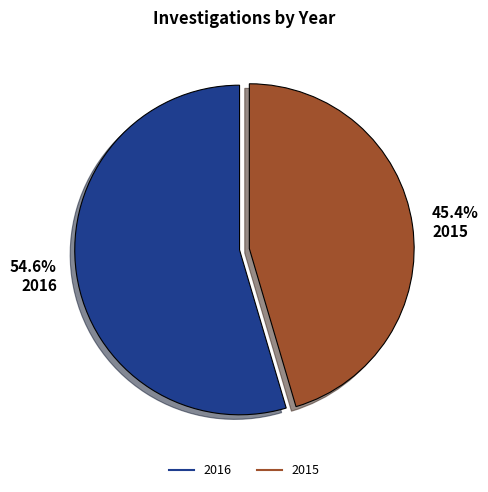

To the nearest percent, what is the combined percentage of 2016 and 2015?

100%